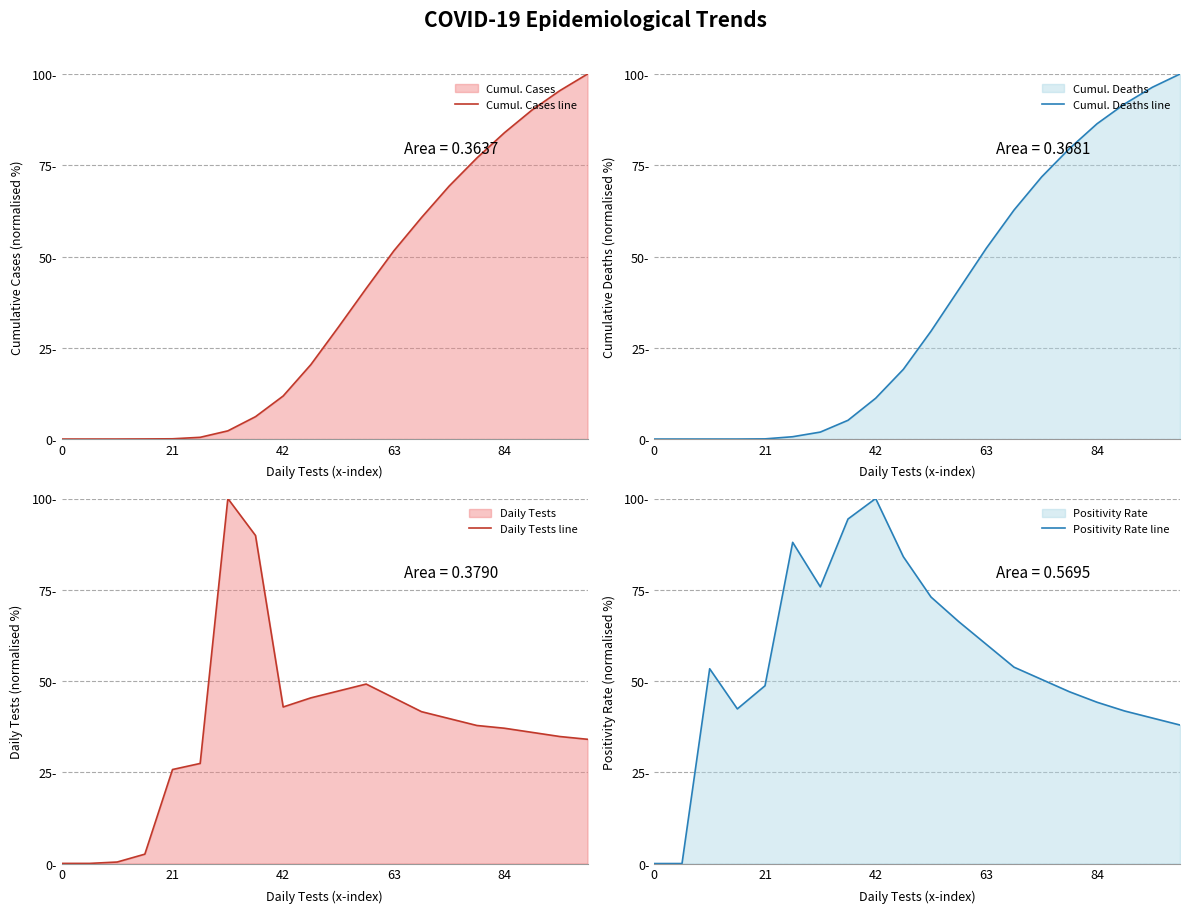

Which has a higher value, 84 or 42?

84